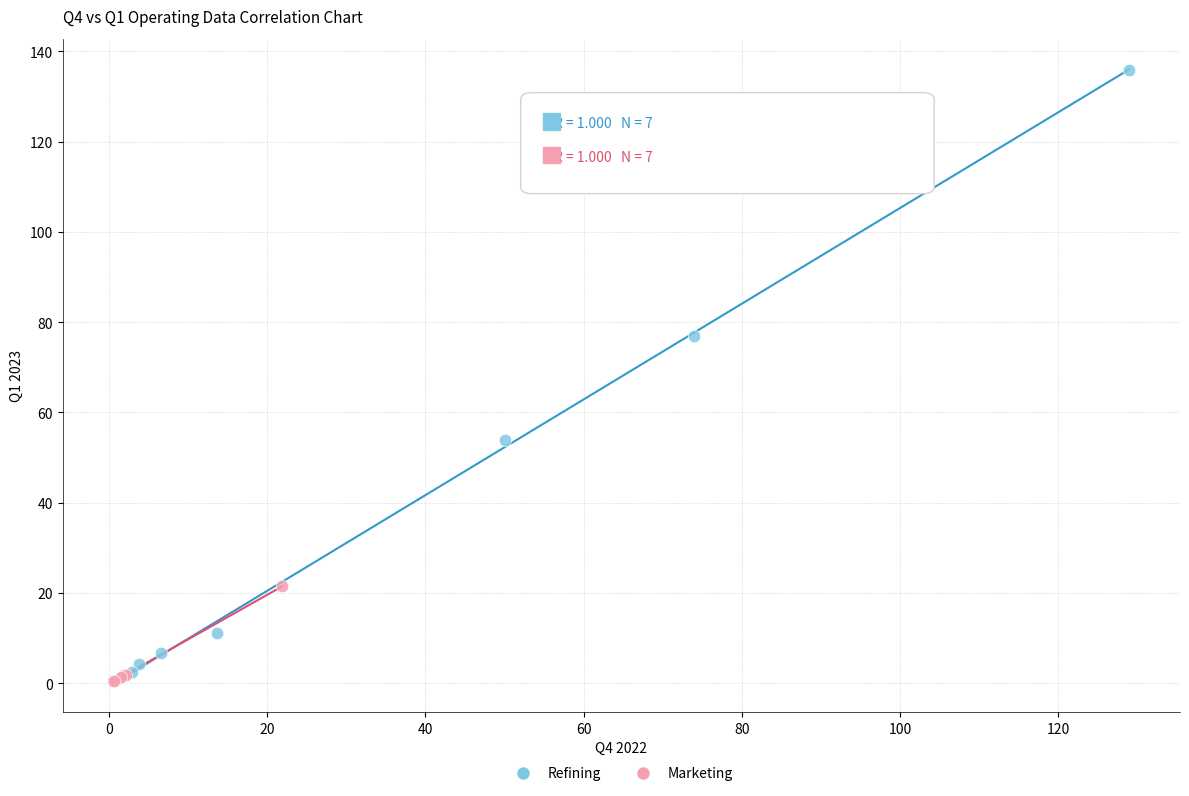

Which series has the largest Y range (max minus min)?

Refining